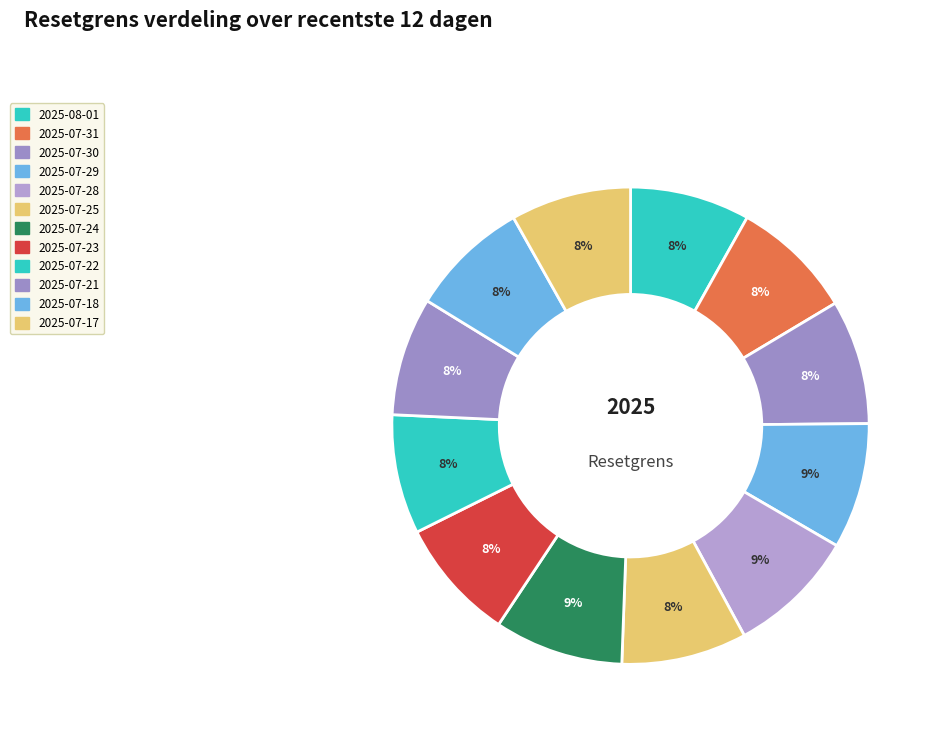

Count the number of slices in the pie.

12